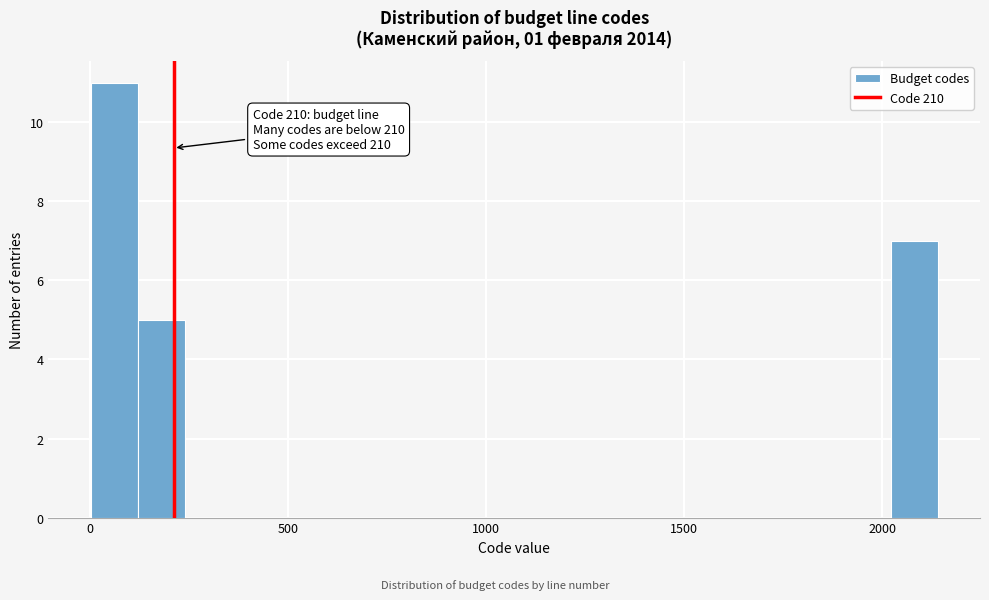

Around what value on the x-axis is the tallest bar? Give the approximate position of its centre, as read against the axis.

50